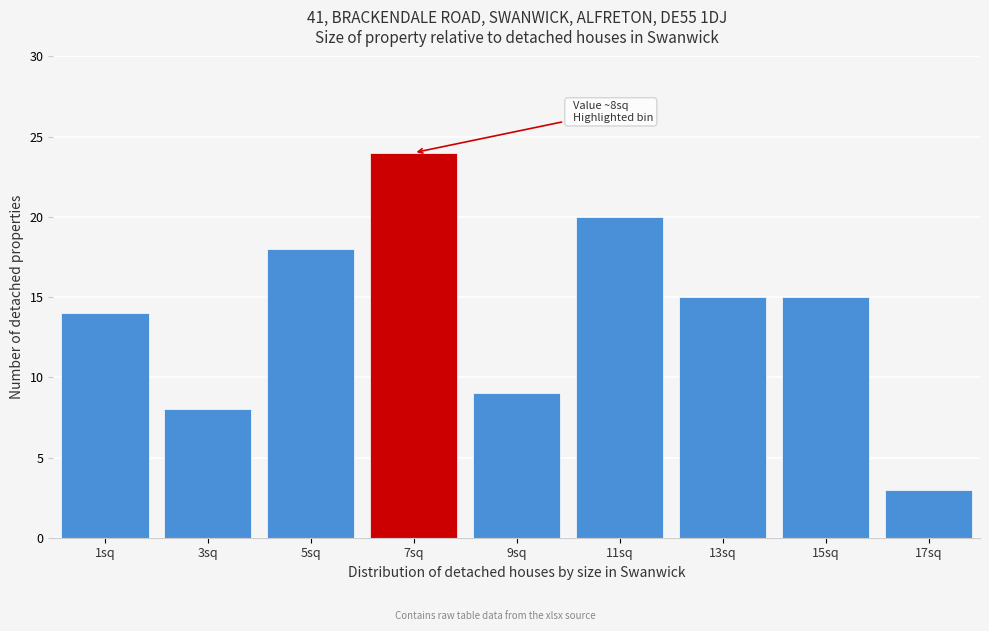

Reading left to right, list all the values displayed in this chart.

1sq=14	3sq=8	5sq=18	7sq=24	9sq=9	11sq=20	13sq=15	15sq=15	17sq=3